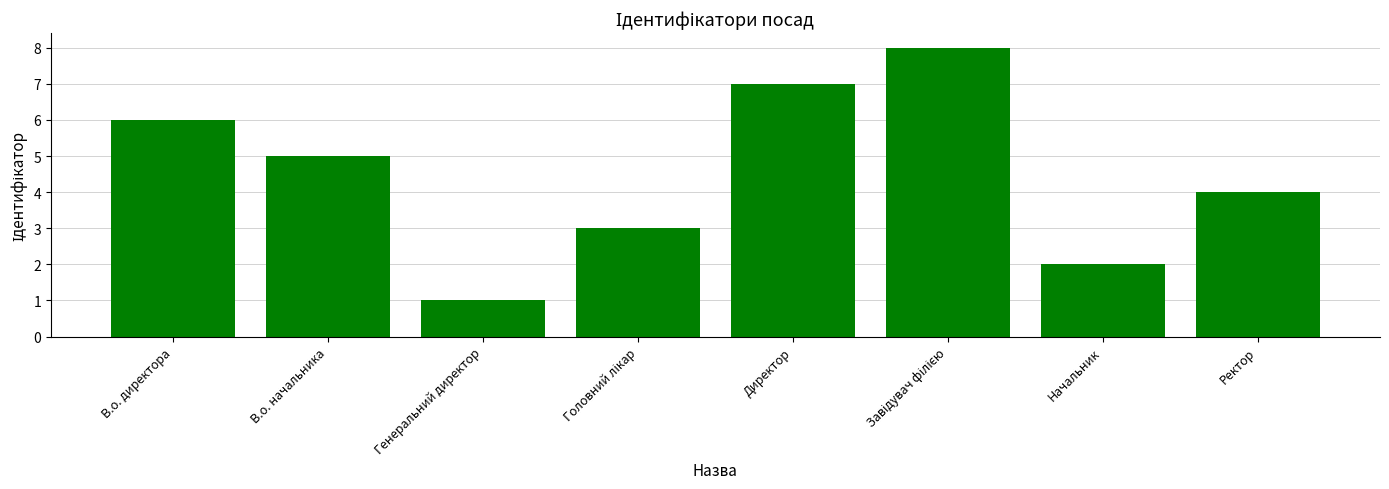

What is the sum of all values?

36